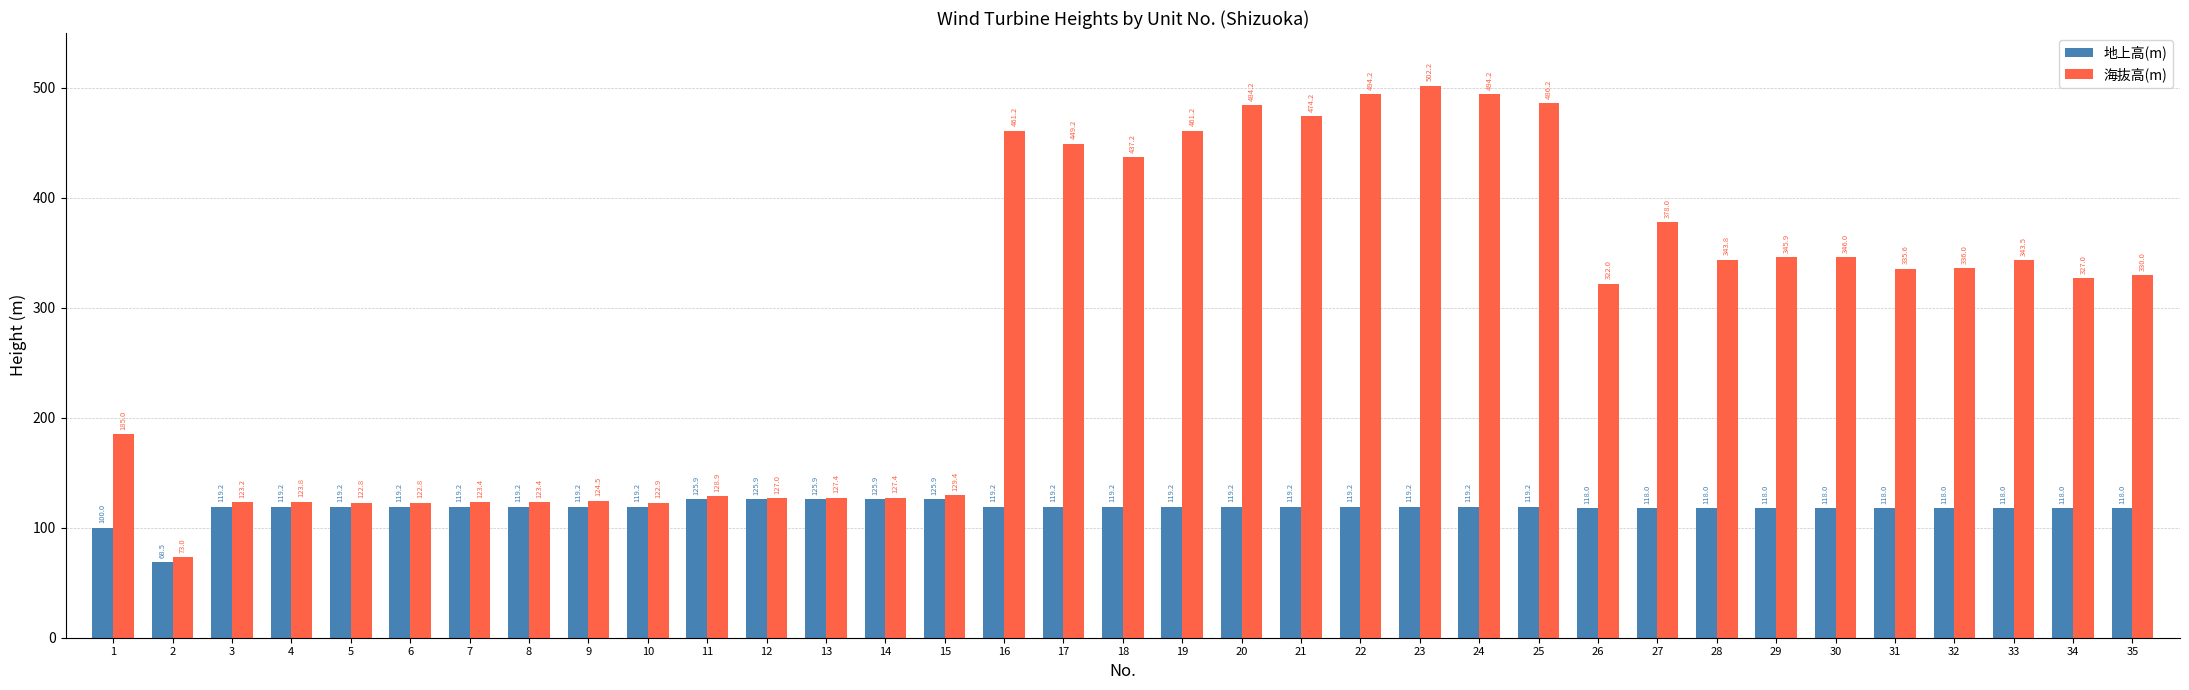

How many groups of bars are there?

35